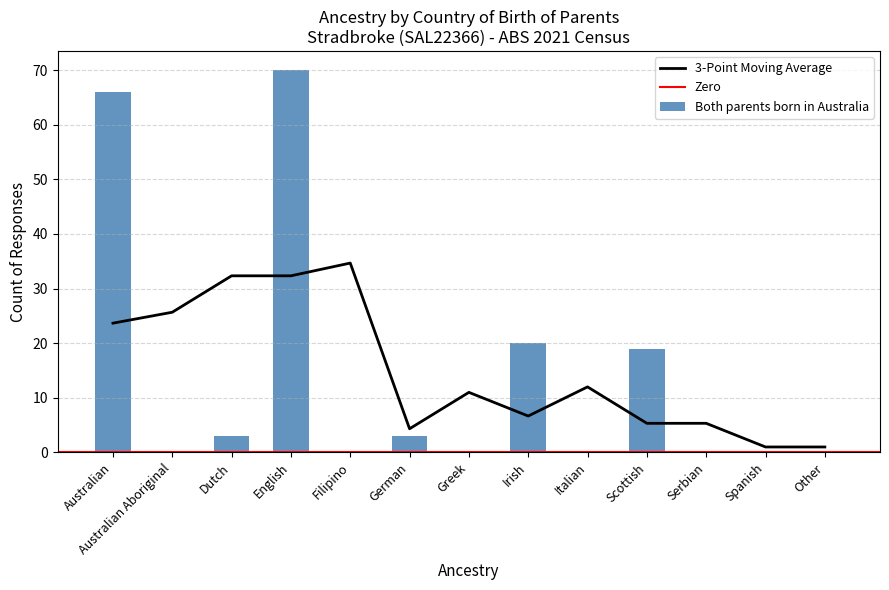

What is the label of the 11th bar from the left?

Serbian